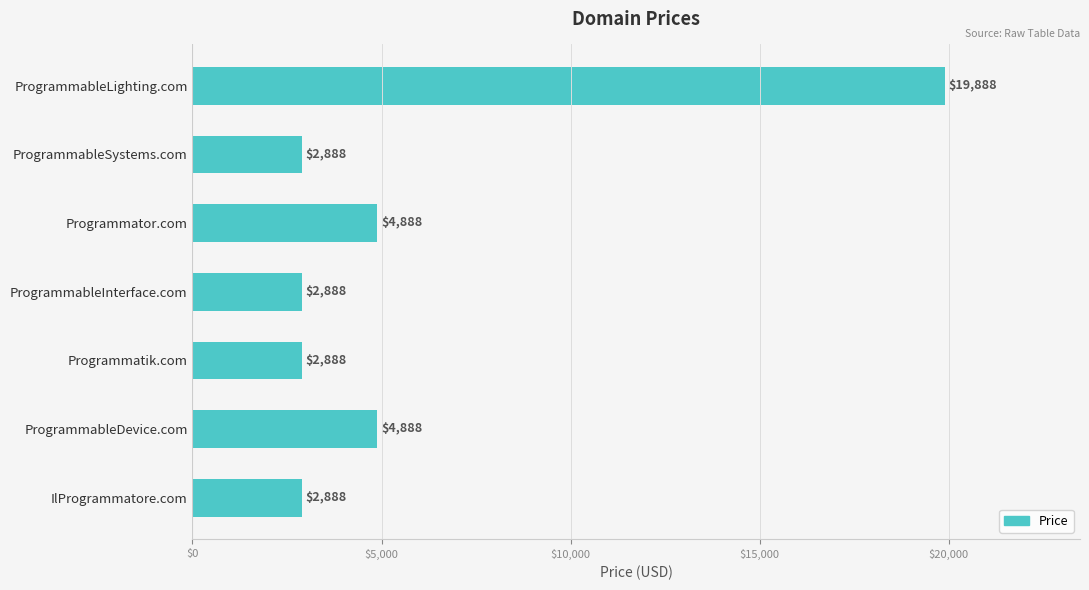

What is the label of the 7th bar from the top?

IlProgrammatore.com